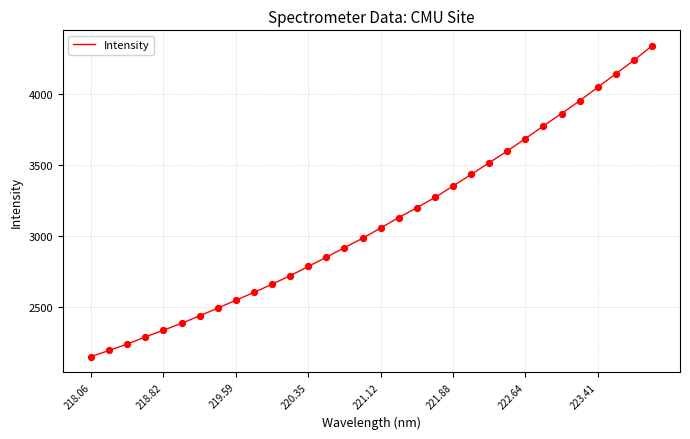

What is the greatest value displayed?

4341.5